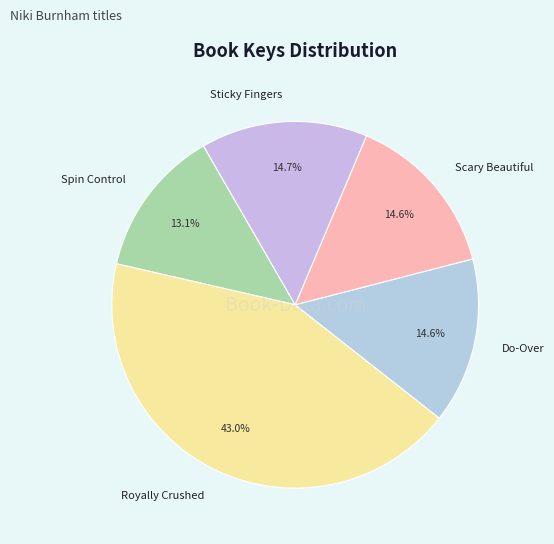

Which has a higher value, Spin Control or Scary Beautiful?

Scary Beautiful